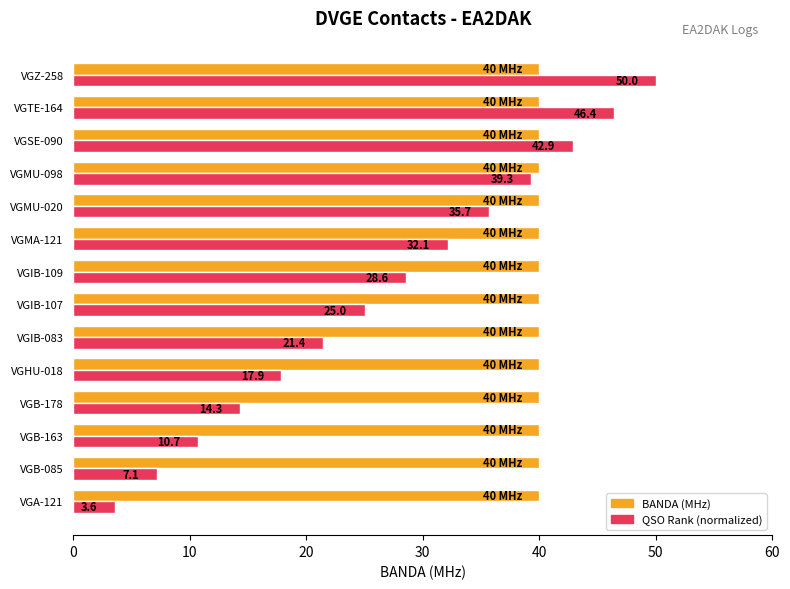

At which category is the sum across all series the highest?

VGZ-258